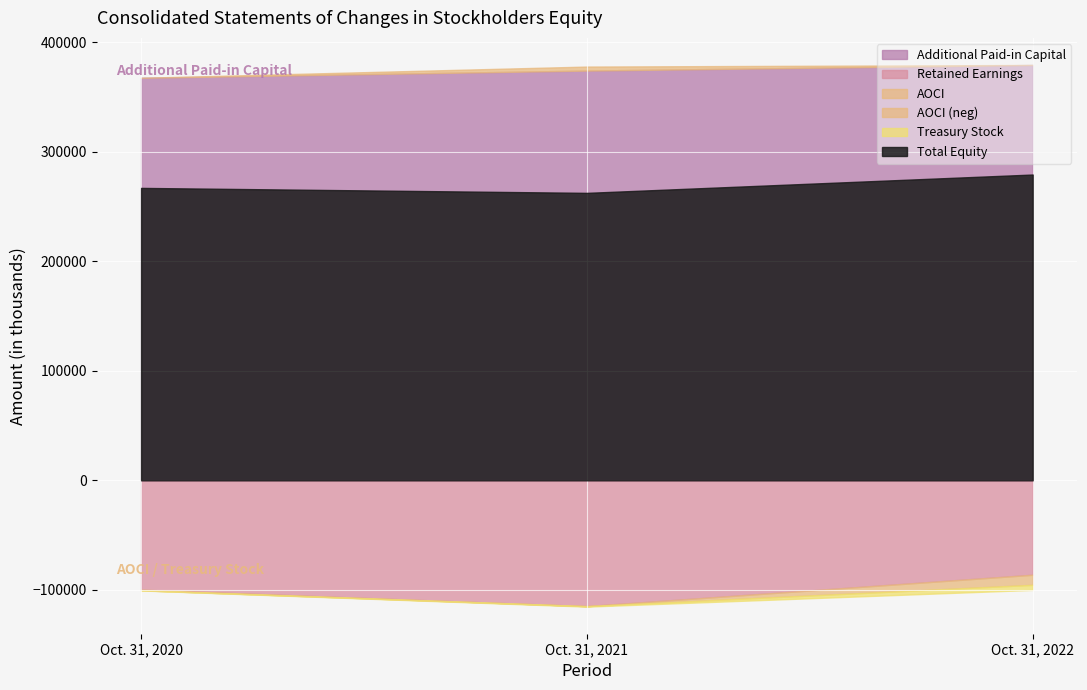

Does the chart display data point markers on the line(s)?

No